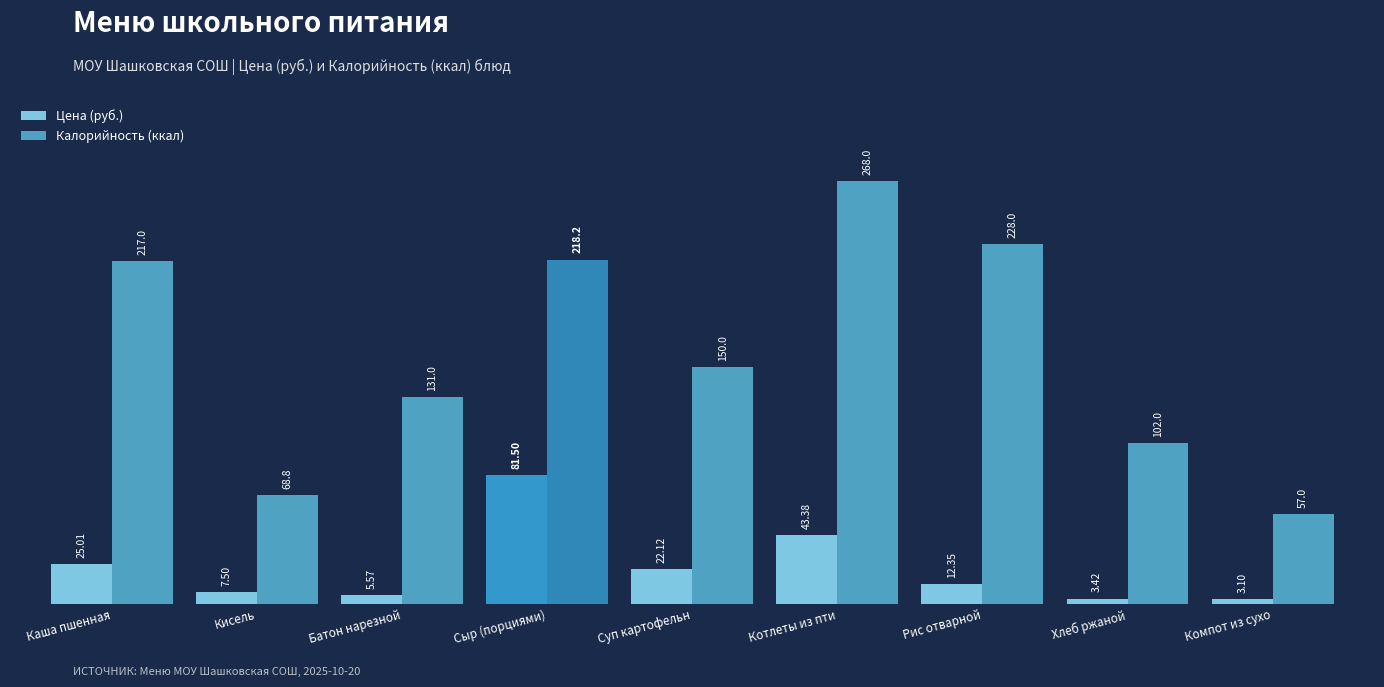

At which category is the sum across all series the highest?

Котлеты из пти